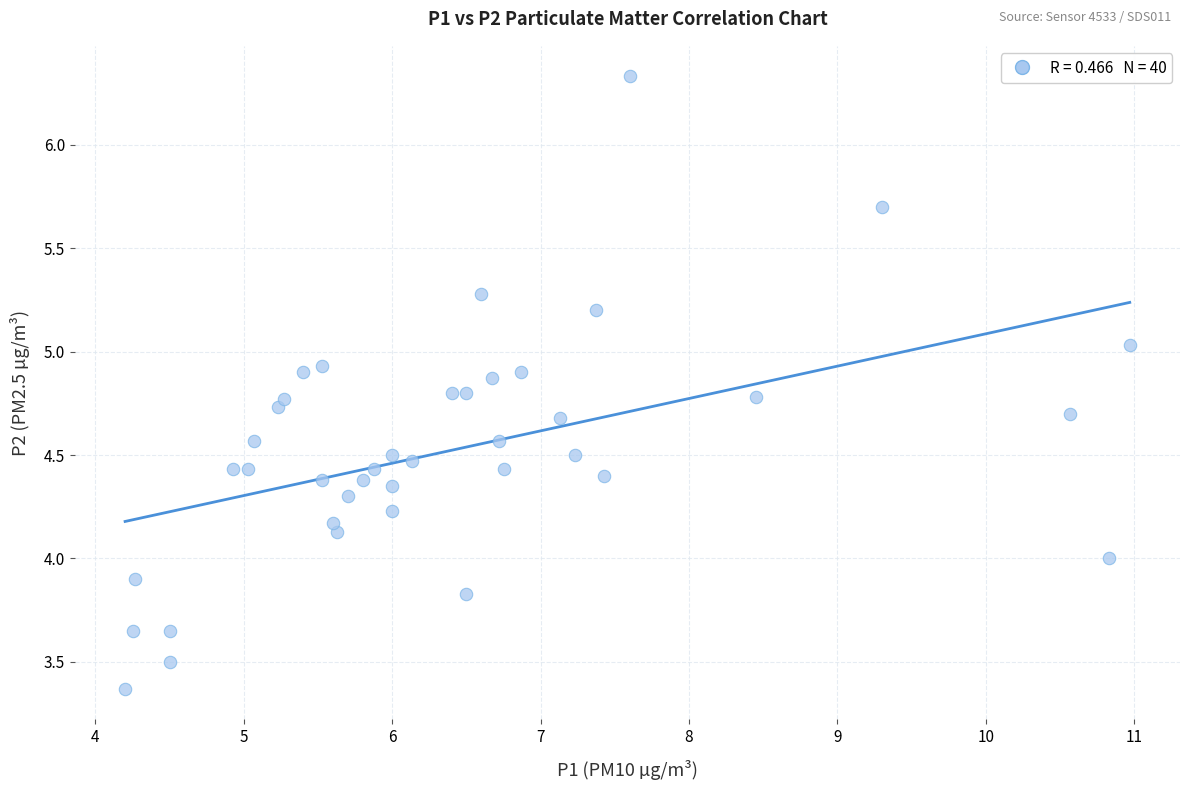

What is the range of X values (max minus min)?

6.8